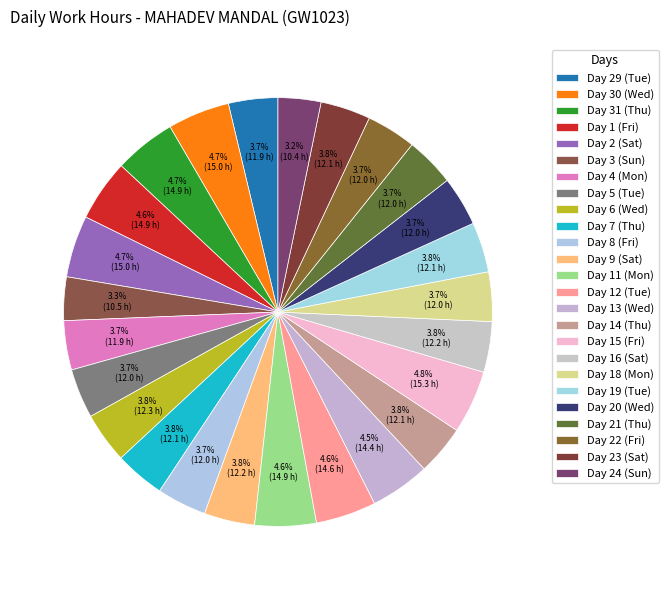

Count the number of slices in the pie.

25